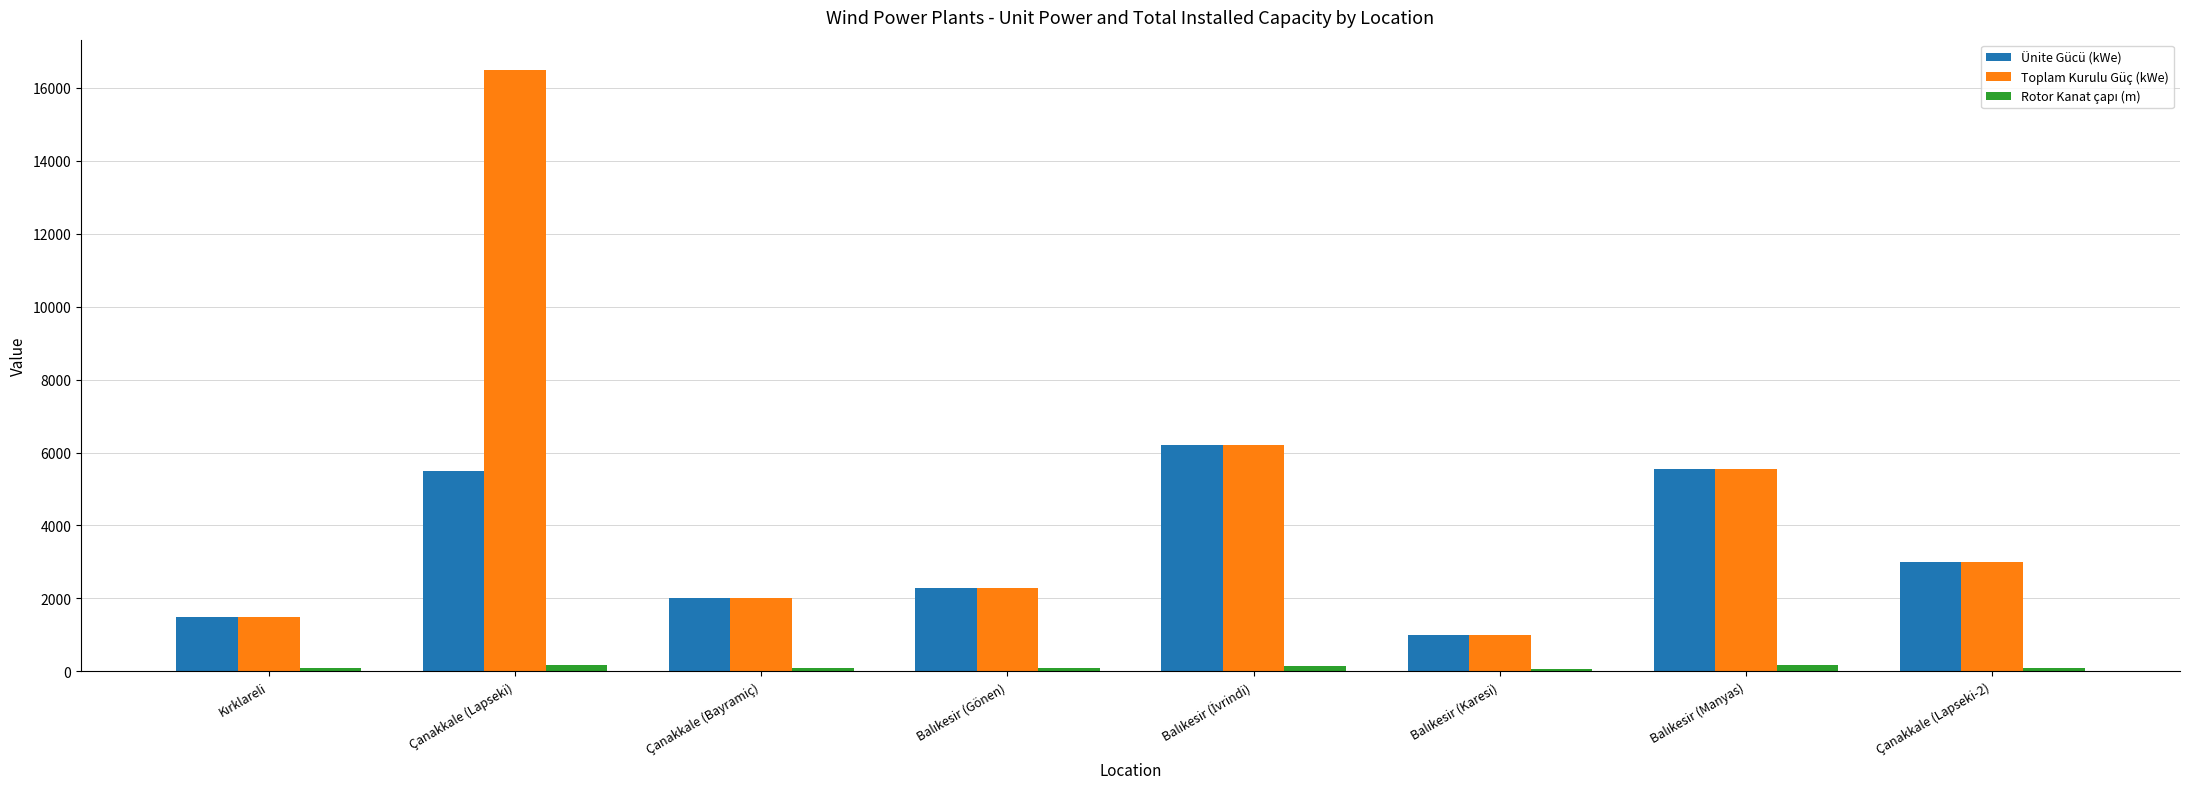

At which category is the sum across all series the highest?

Çanakkale (Lapseki)